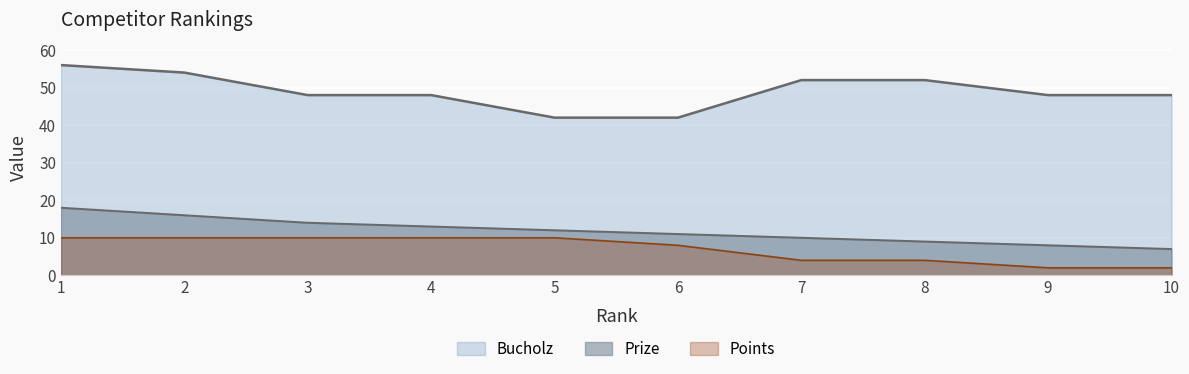

At which label does Prize reach its minimum?

10